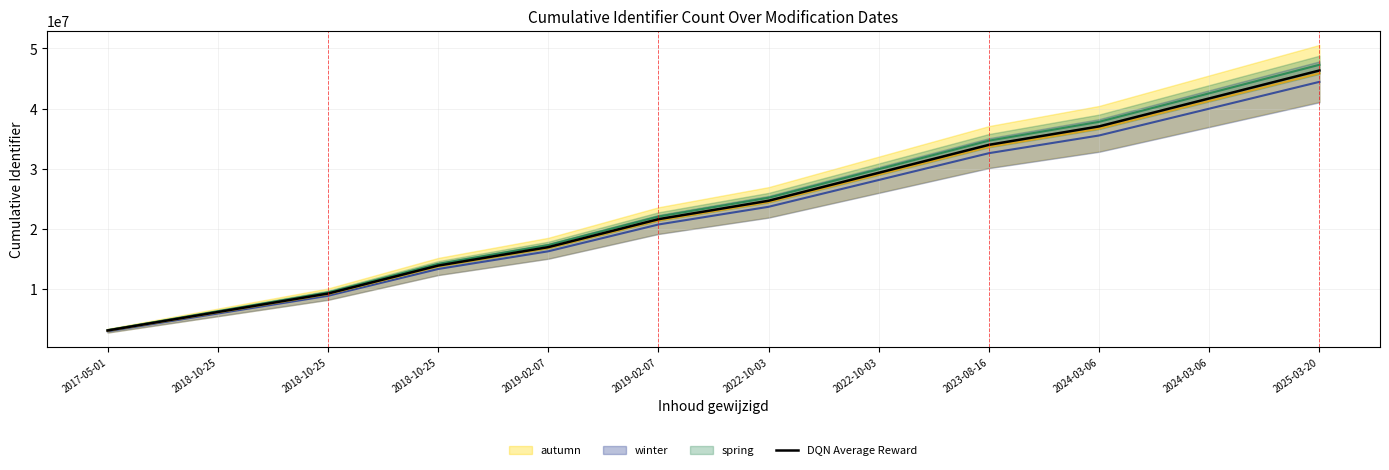

At which label does DQN Average Reward first exceed 24658535?

2022-10-03